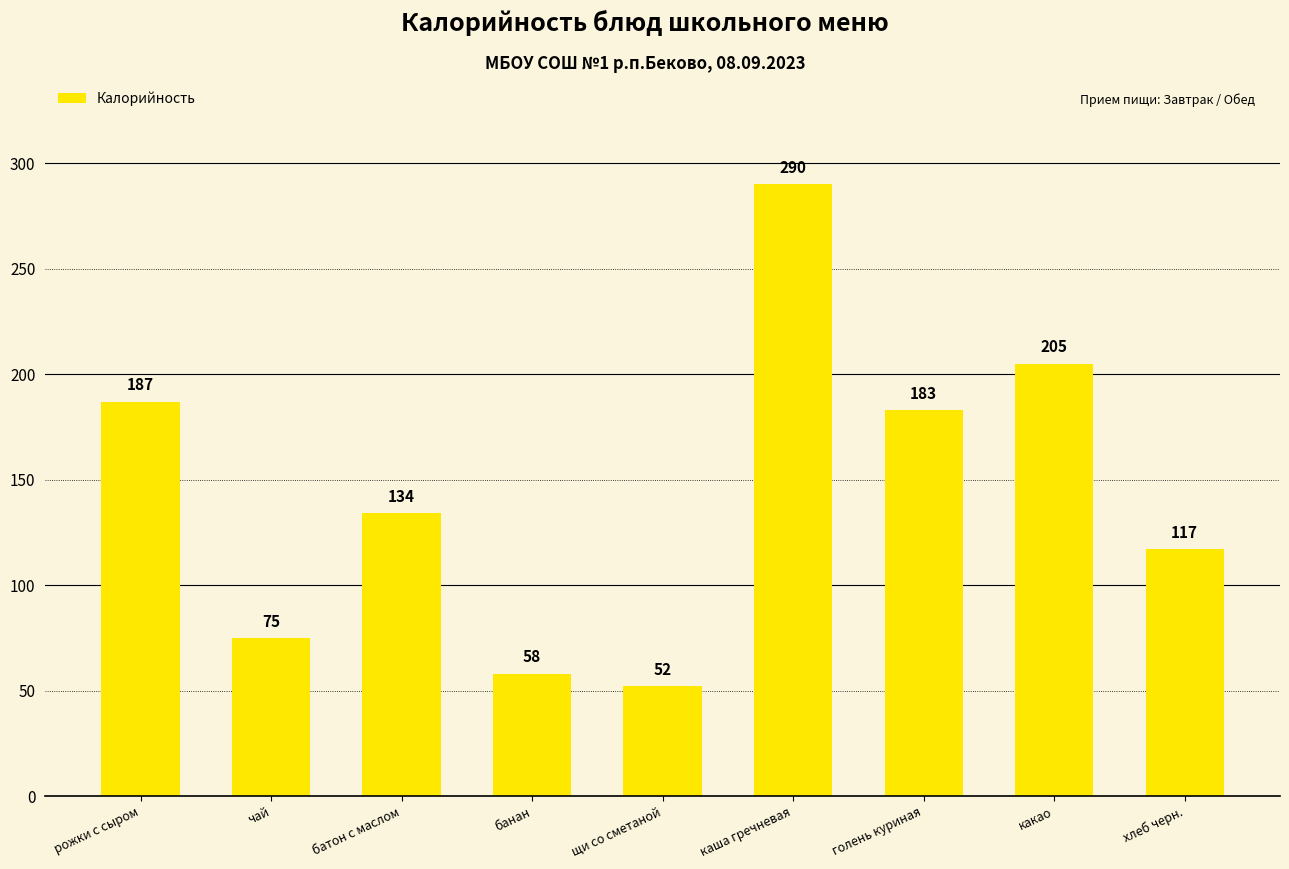

Are the bars horizontal?

No